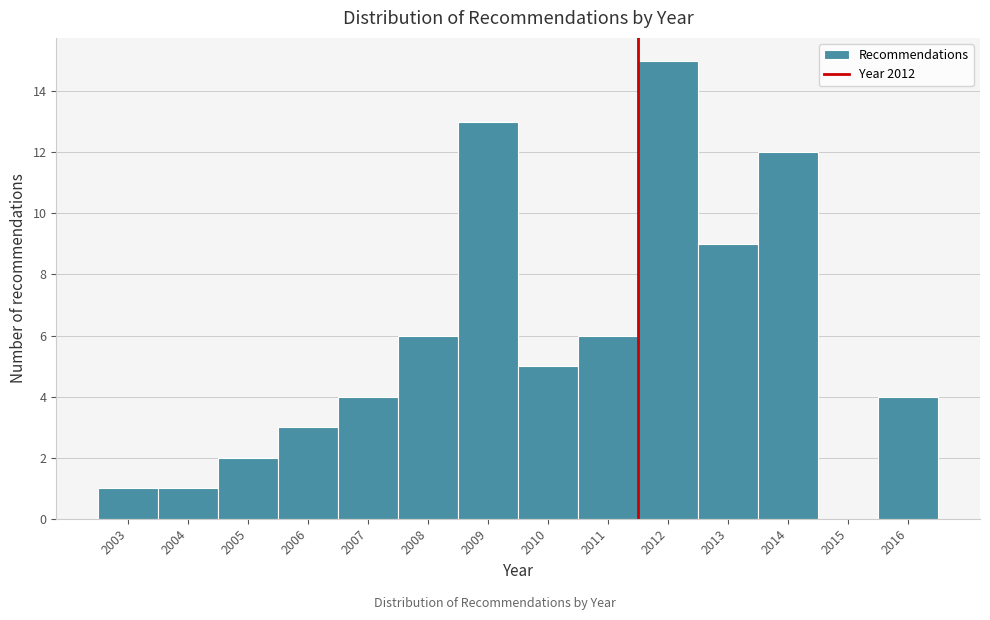

Reading left to right, what are all the values shown in this chart?

2003=1	2004=1	2005=2	2006=3	2007=4	2008=6	2009=13	2010=5	2011=6	2012=15	2013=9	2014=12	2015=0	2016=4